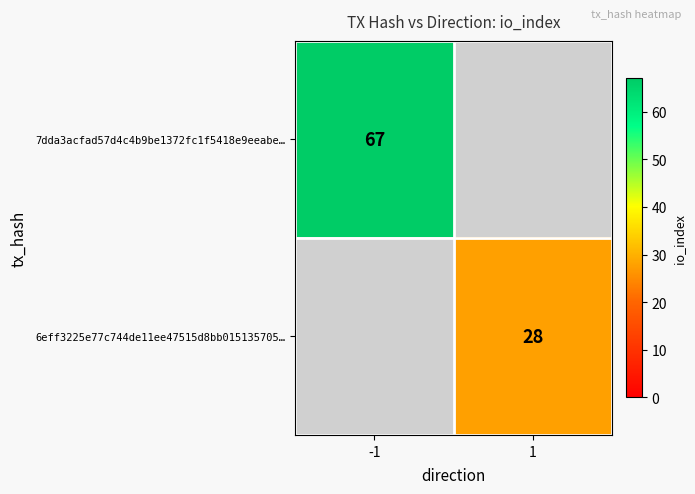

The value of 7dda3acfad57d4c4b9be1372fc1f5418e9eeabe… at -1 is 67. True or false?

True